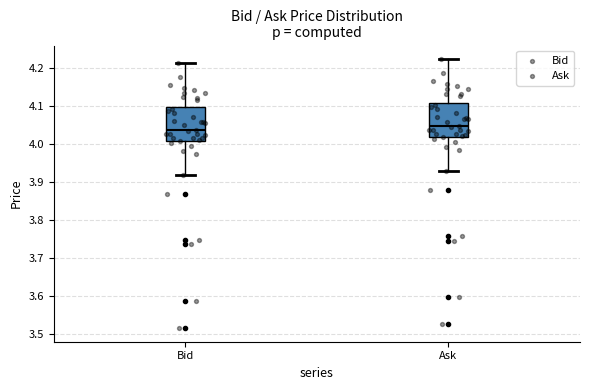

Reading left to right, transcribe this box plot: for each box, give where its median line is, the range the box spans, and where its two whiskers end, as read against the y-axis. The values are not printed on the chart, so give them approximately, as read against the axis.

Bid: median 4.04, box 4.01 to 4.10, whiskers 3.92 to 4.21
Ask: median 4.05, box 4.02 to 4.11, whiskers 3.93 to 4.22